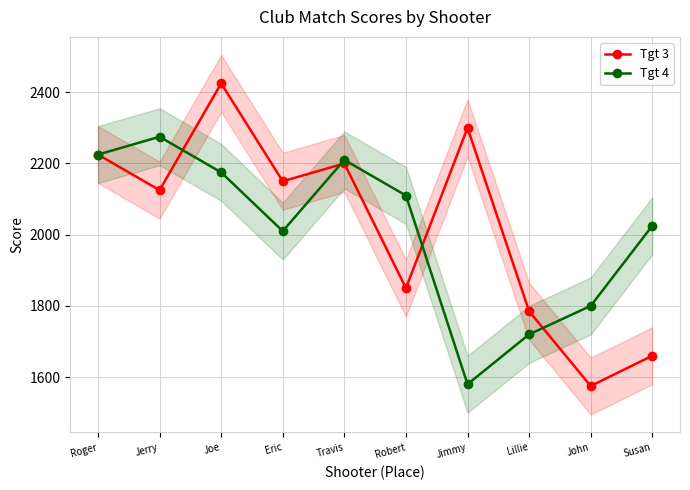

How many distinct data groups are displayed?

2